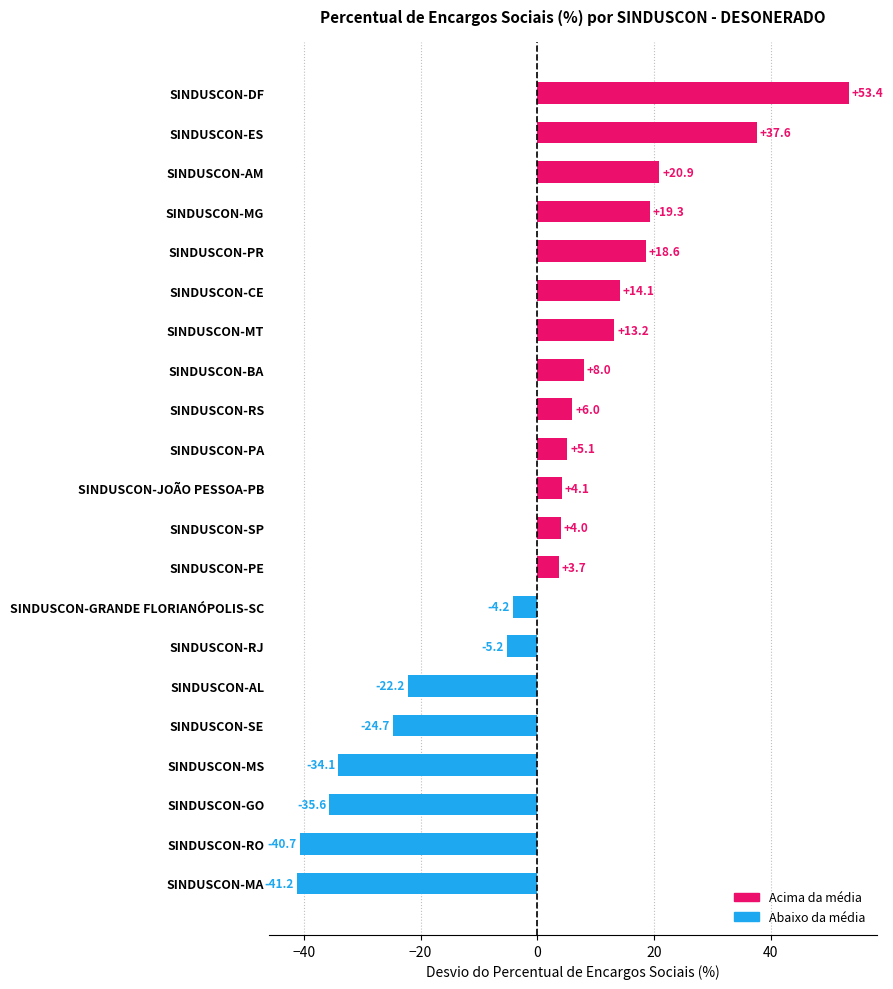

Reading top to bottom, what are all the values shown in this chart?

SINDUSCON-DF=53.4	SINDUSCON-ES=37.6	SINDUSCON-AM=20.9	SINDUSCON-MG=19.3	SINDUSCON-PR=18.6	SINDUSCON-CE=14.1	SINDUSCON-MT=13.2	SINDUSCON-BA=8.0	SINDUSCON-RS=6.0	SINDUSCON-PA=5.1	SINDUSCON-JOÃO PESSOA-PB=4.1	SINDUSCON-SP=4.0	SINDUSCON-PE=3.7	SINDUSCON-GRANDE FLORIANÓPOLIS-SC=-4.2	SINDUSCON-RJ=-5.2	SINDUSCON-AL=-22.2	SINDUSCON-SE=-24.7	SINDUSCON-MS=-34.1	SINDUSCON-GO=-35.6	SINDUSCON-RO=-40.7	SINDUSCON-MA=-41.2